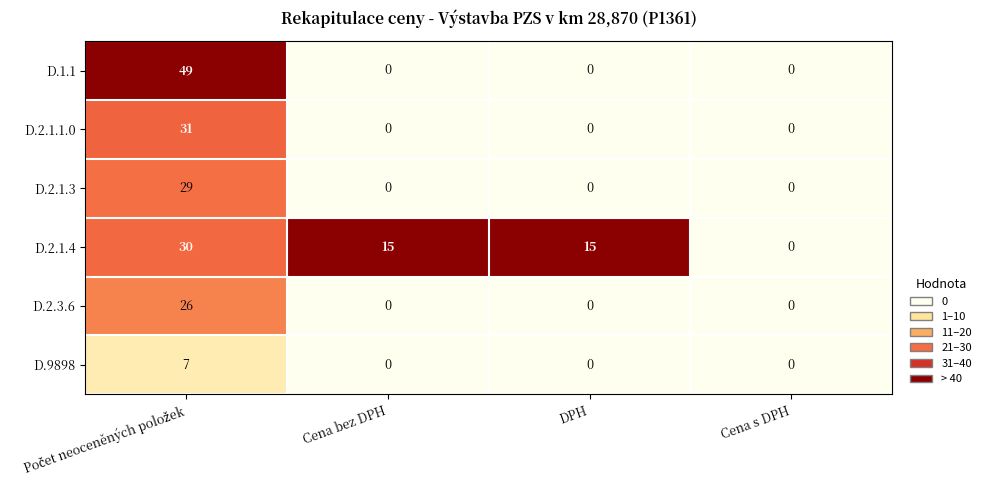

What is the highest value of the D.2.1.4 series?

30